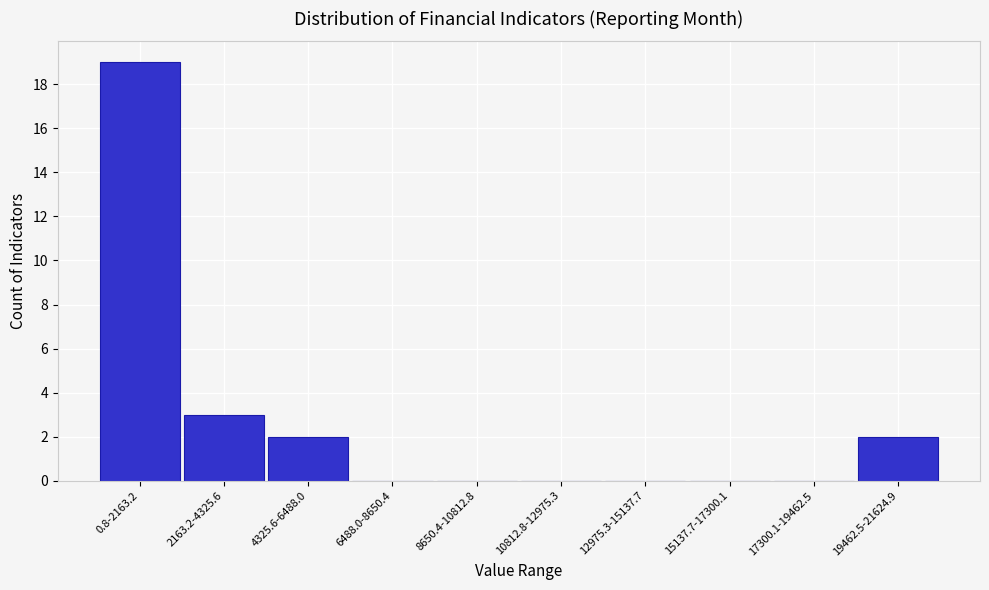

Reading left to right, transcribe all the data shown in this chart.

0.8-2163.2=19	2163.2-4325.6=3	4325.6-6488.0=2	6488.0-8650.4=0	8650.4-10812.8=0	10812.8-12975.3=0	12975.3-15137.7=0	15137.7-17300.1=0	17300.1-19462.5=0	19462.5-21624.9=2